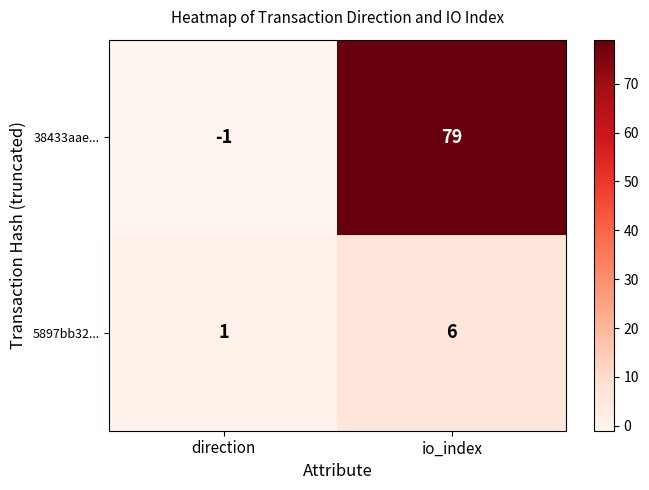

Which series changed the most between direction and io_index?

38433aae...